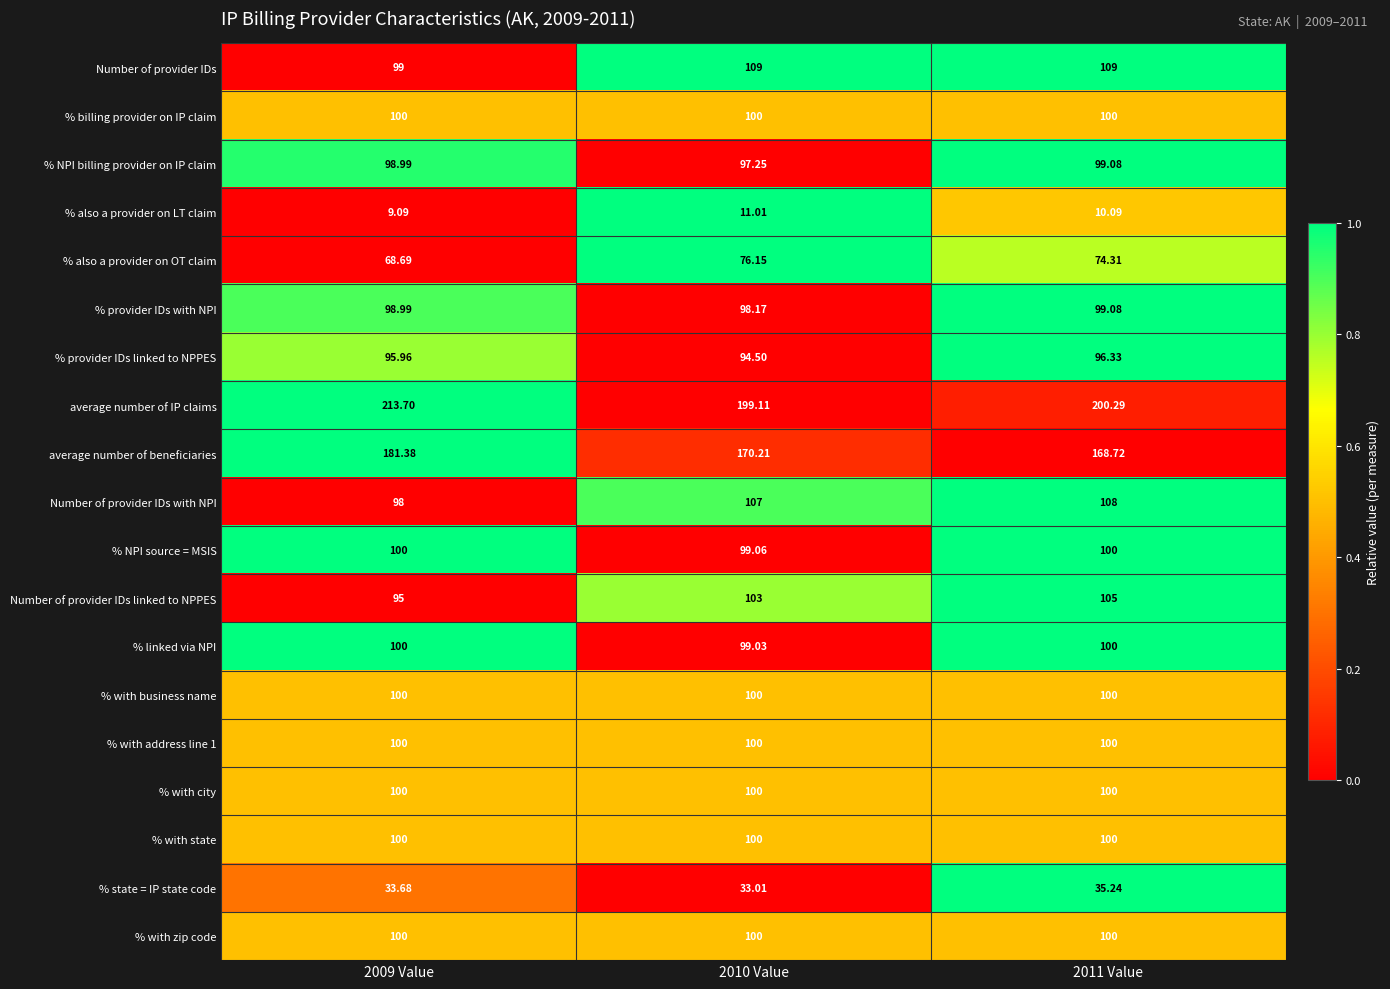

Which series has the widest spread of values?

average number of IP claims